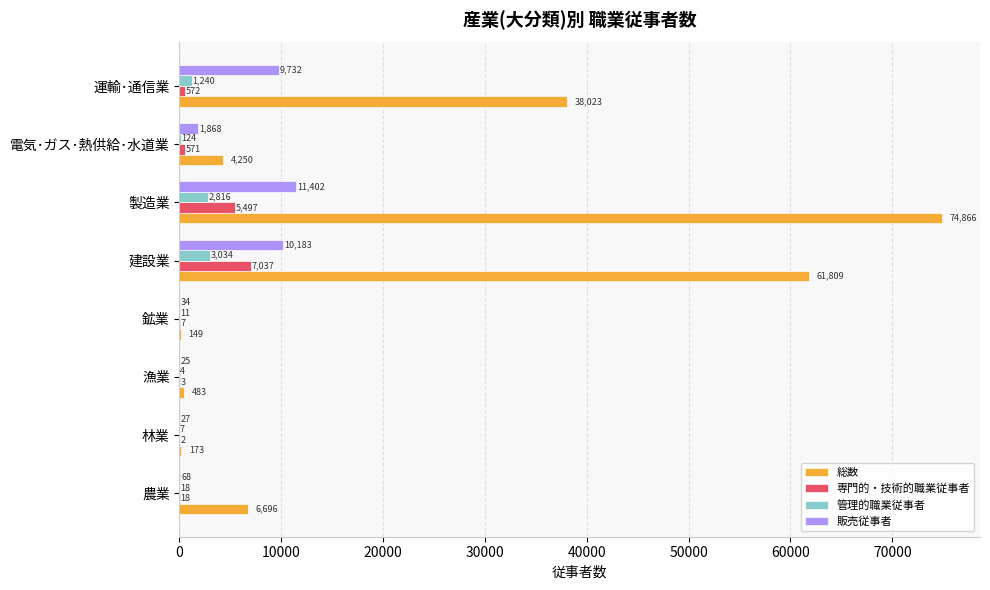

The value of 専門的・技術的職業従事者 at 農業 is 18. True or false?

True